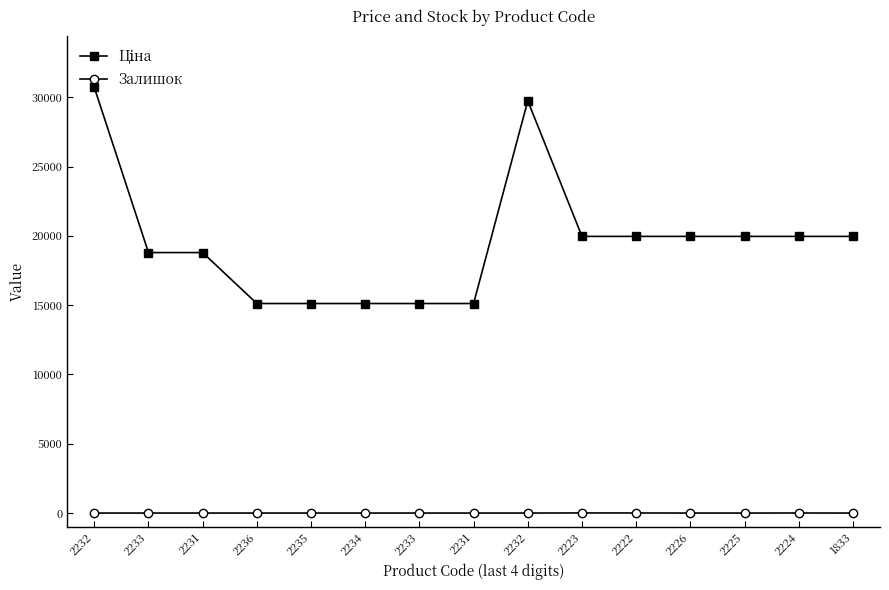

What is the label of the 15th point from the right?

2232